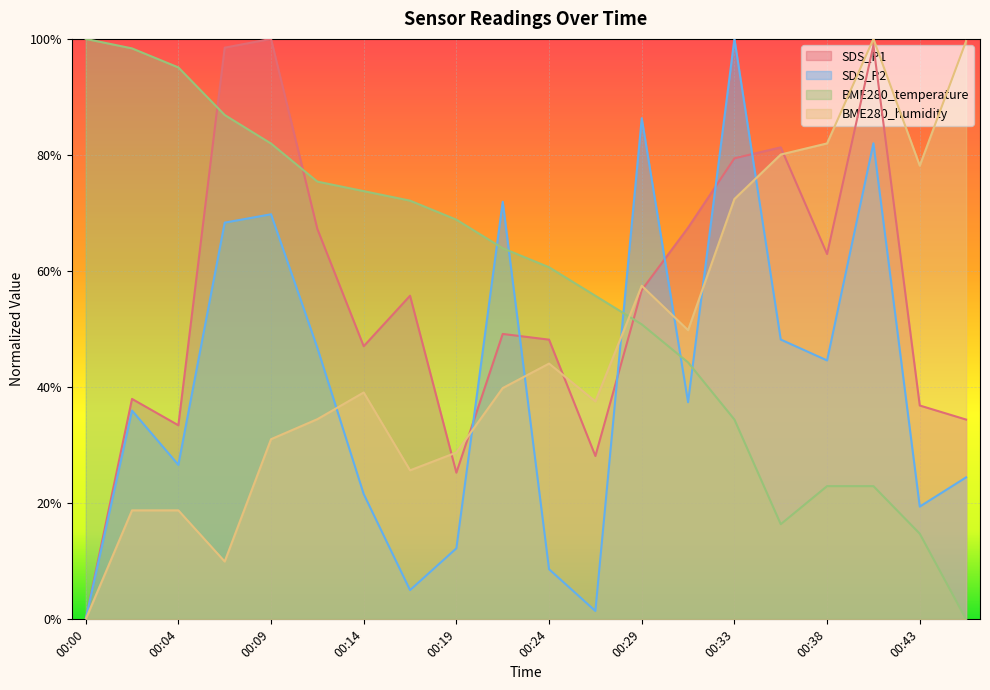

Does the chart display data point markers on the line(s)?

No